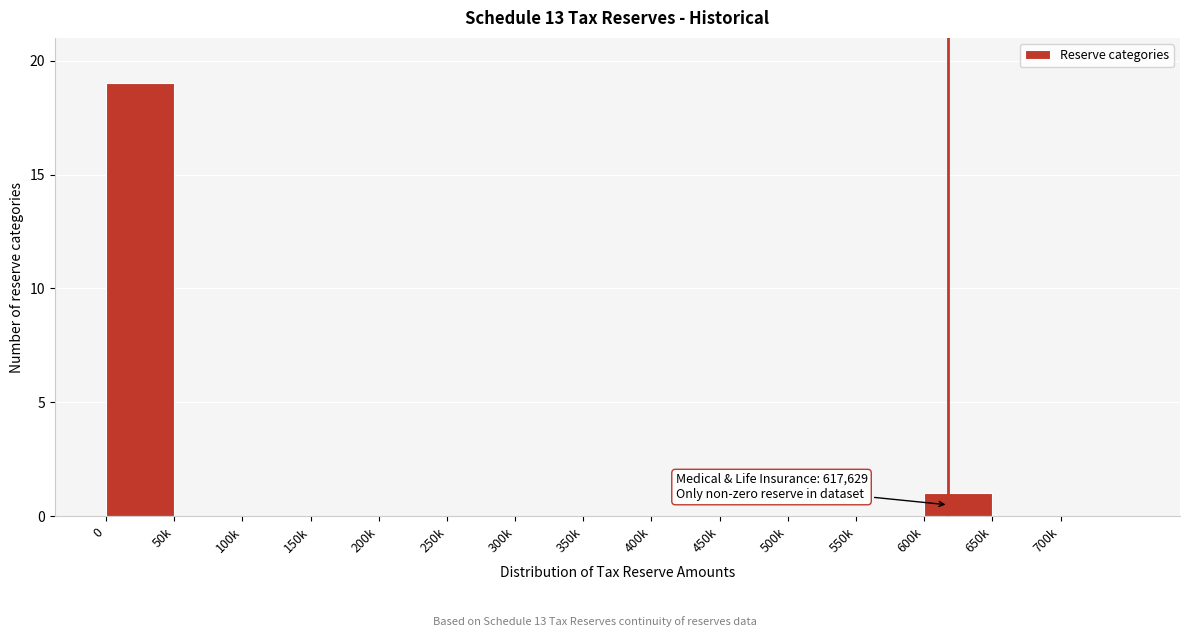

Reading left to right, extract all data points from this chart.

0=19	50k=0	100k=0	150k=0	200k=0	250k=0	300k=0	350k=0	400k=0	450k=0	500k=0	550k=0	600k=1	650k=0	700k=0